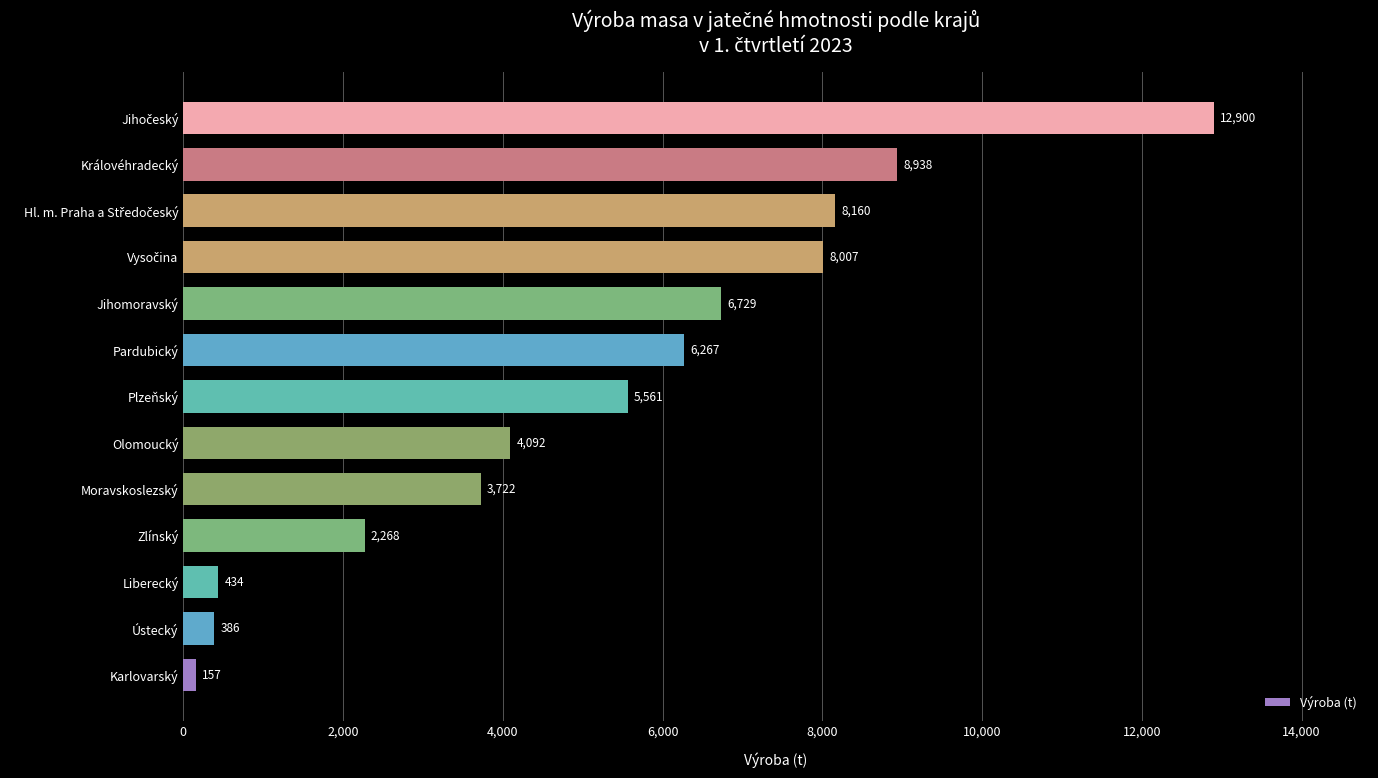

How many bars are there in total?

13